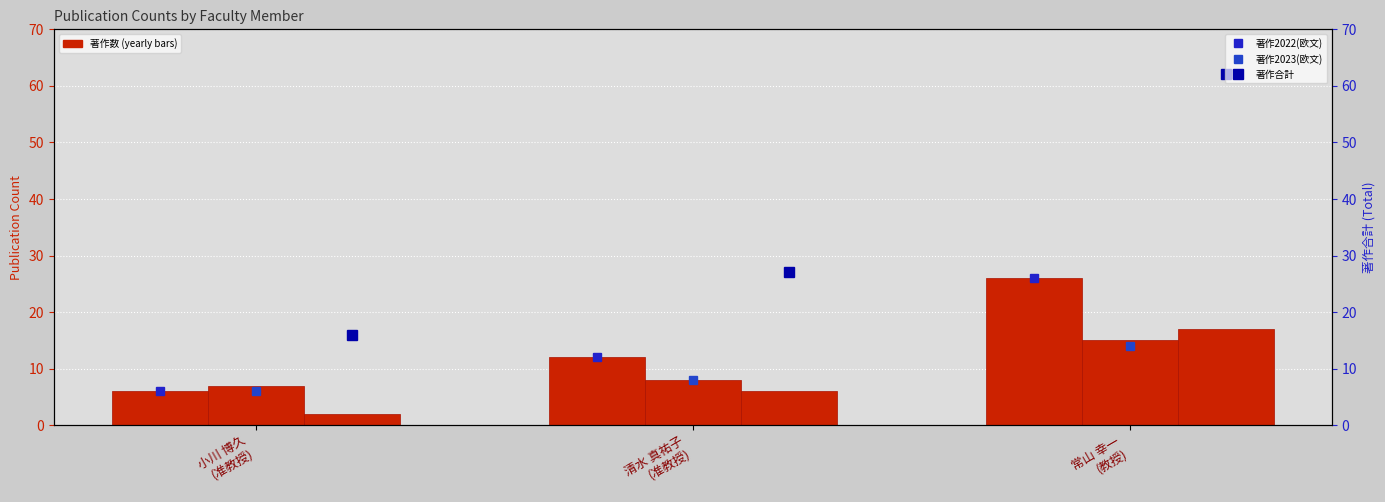

Where does the 著作2022 series first go above 12?

常山 幸一
(教授)